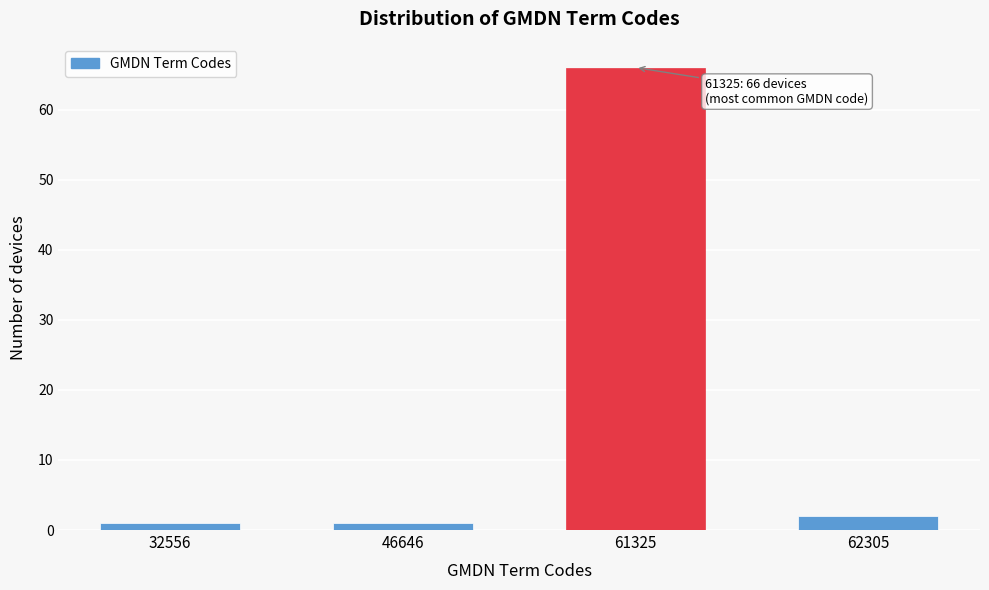

Reading left to right, extract all data points from this chart.

32556=1	46646=1	61325=66	62305=2